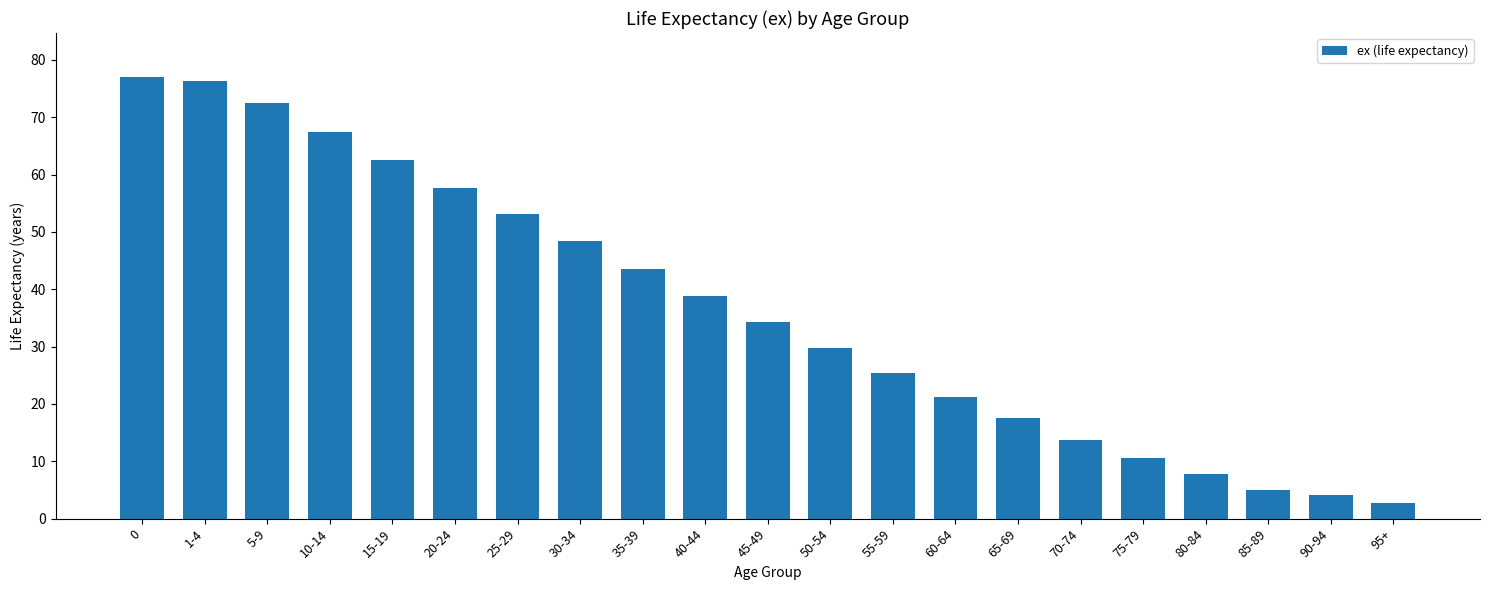

Where is the data nearest to the value 39?

40-44